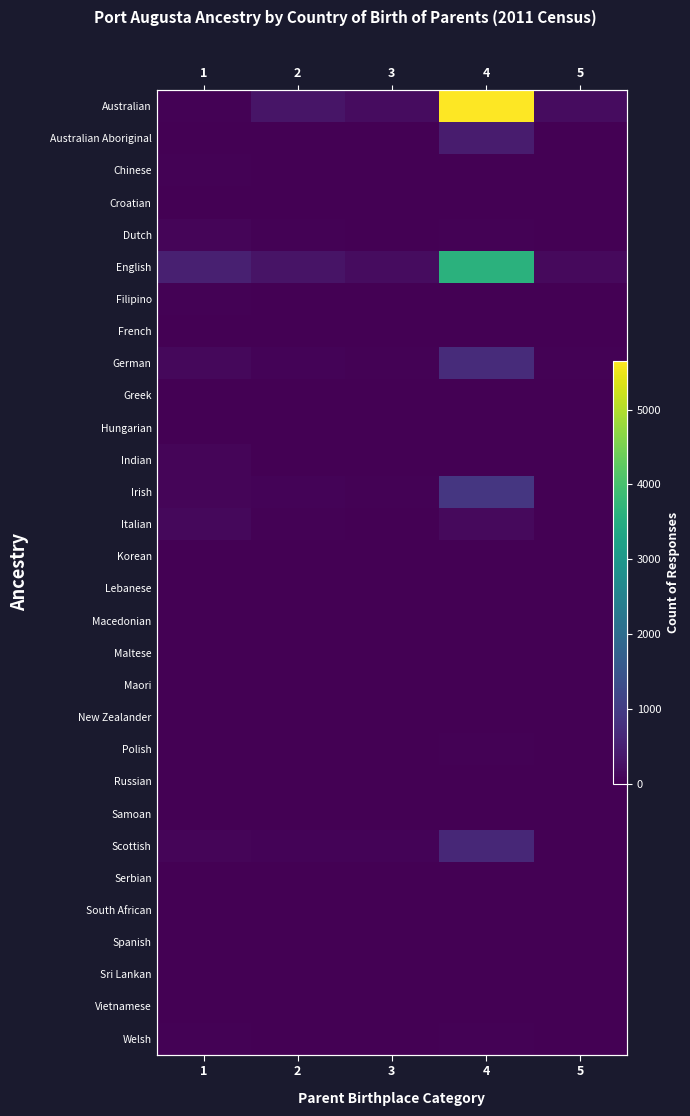

Which has a higher value, 4 or 3?

4